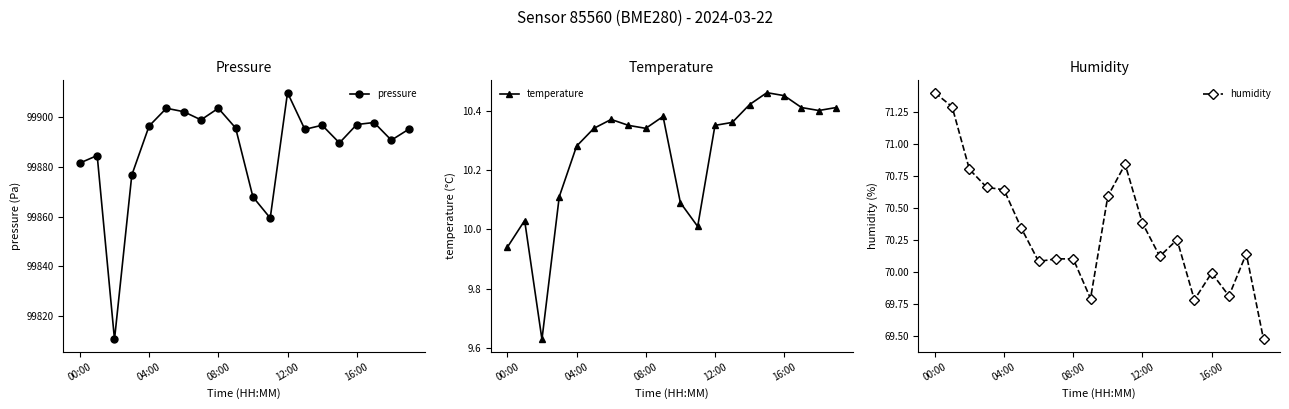

What is the greatest value displayed?

99909.7